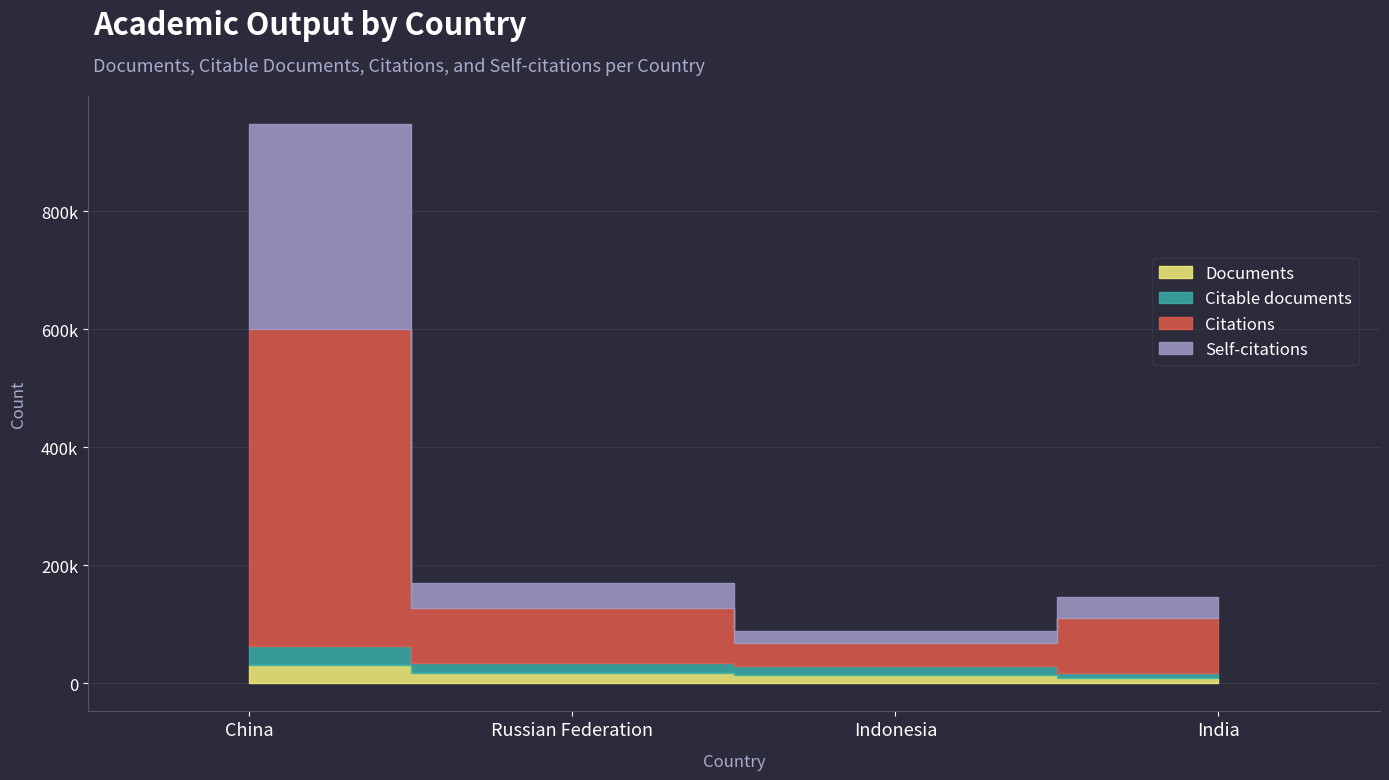

Which series has the widest spread of values?

Citations